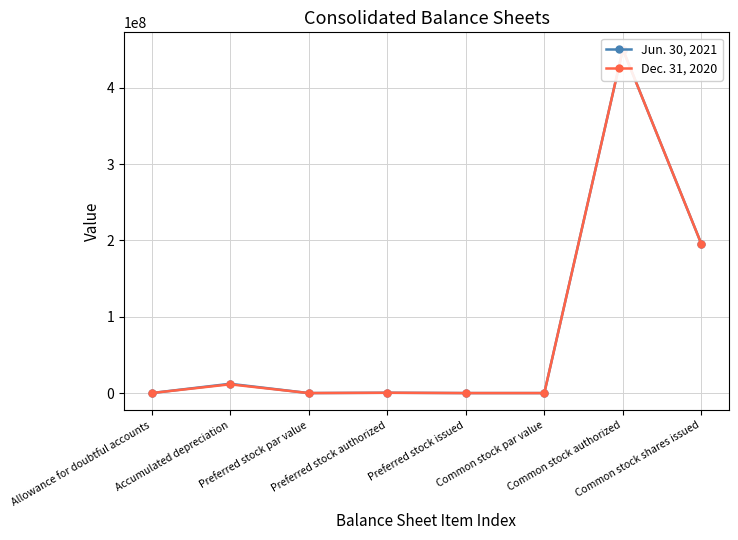

What is the maximum value for Jun. 30, 2021?

450000000